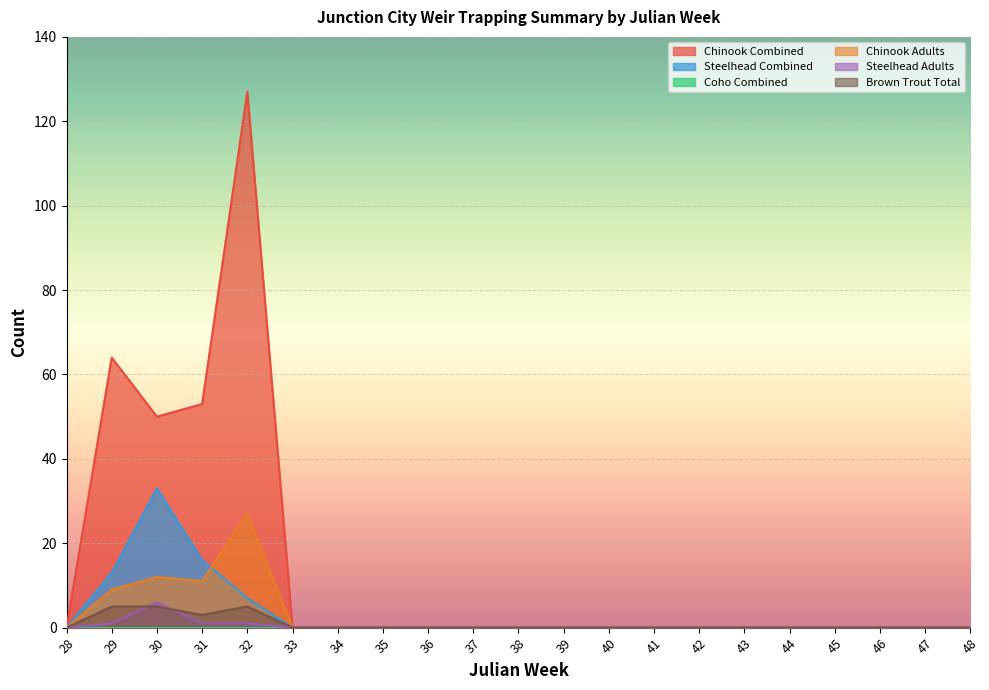

List the labels in order of Steelhead Combined value, largest first.

30, 31, 29, 32, 28, 33, 34, 35, 36, 37, 38, 39, 40, 41, 42, 43, 44, 45, 46, 47, 48